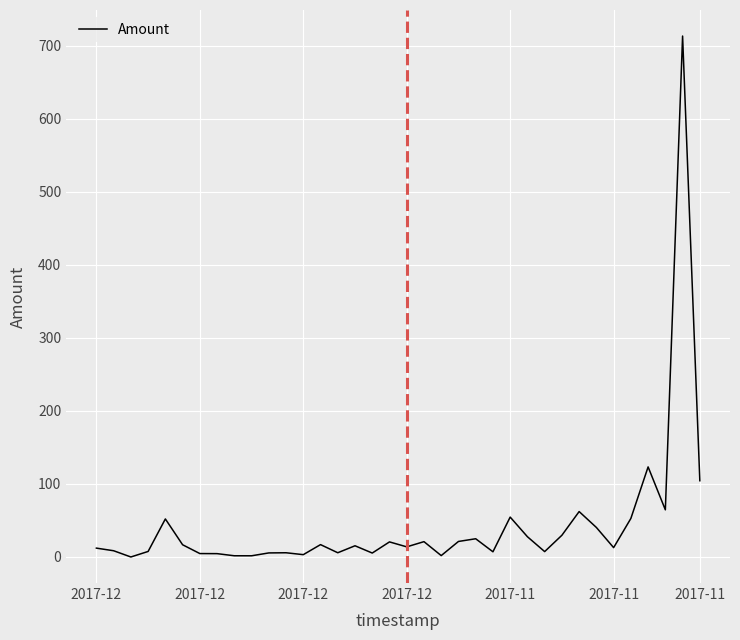

What is the greatest value displayed?

713.4